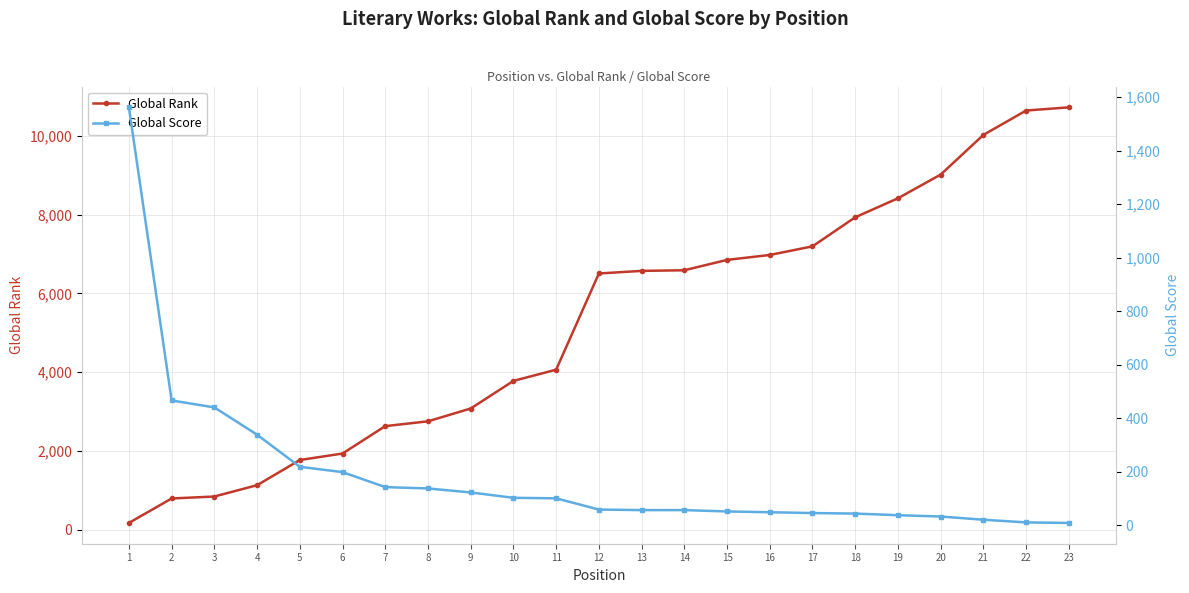

Is this an area chart (filled region under the line)?

No